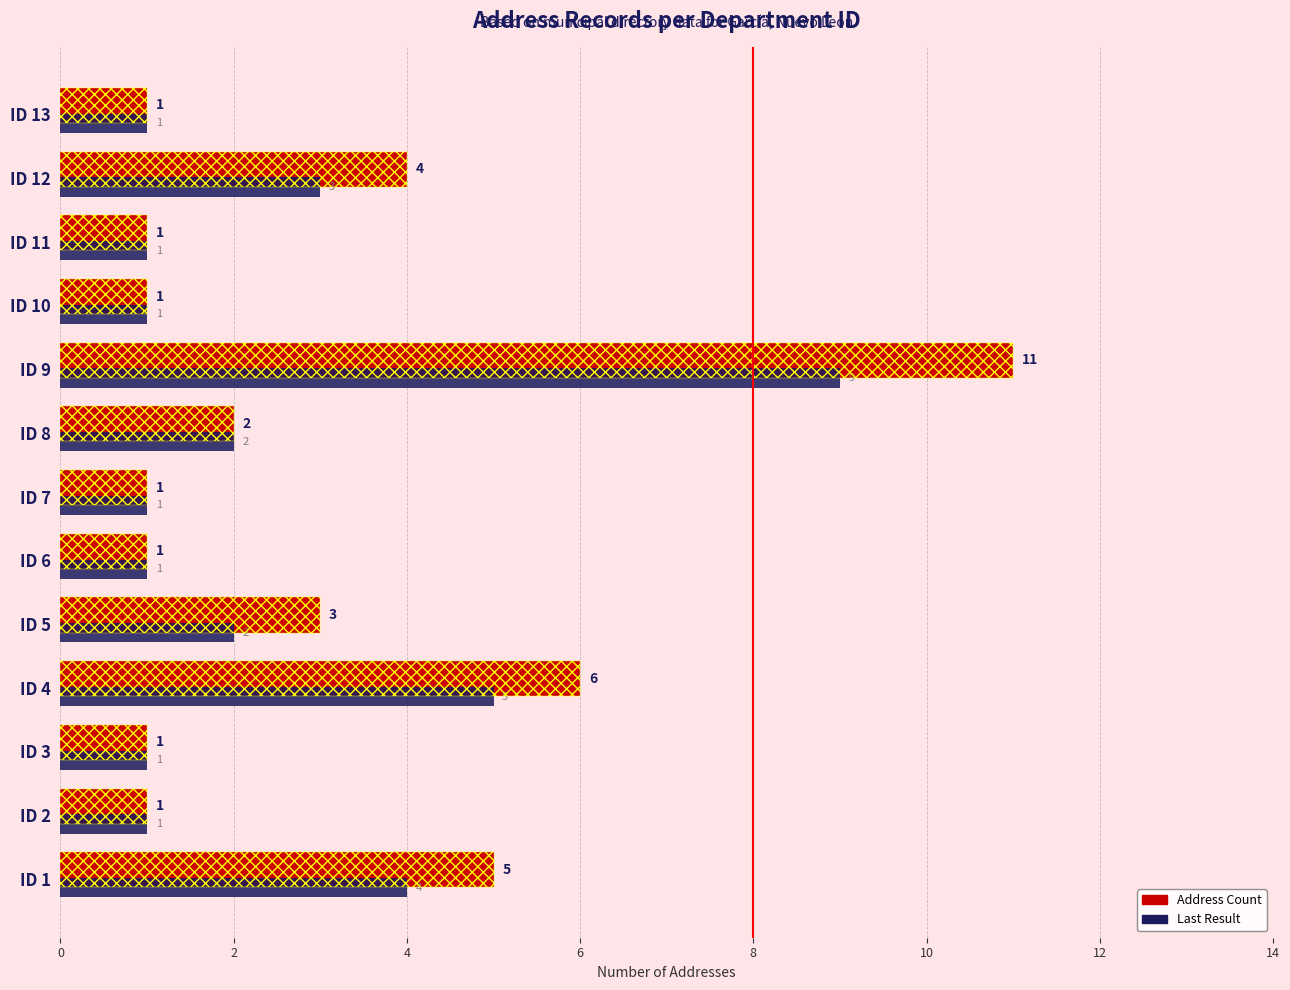

What is the maximum value shown in the chart?

11